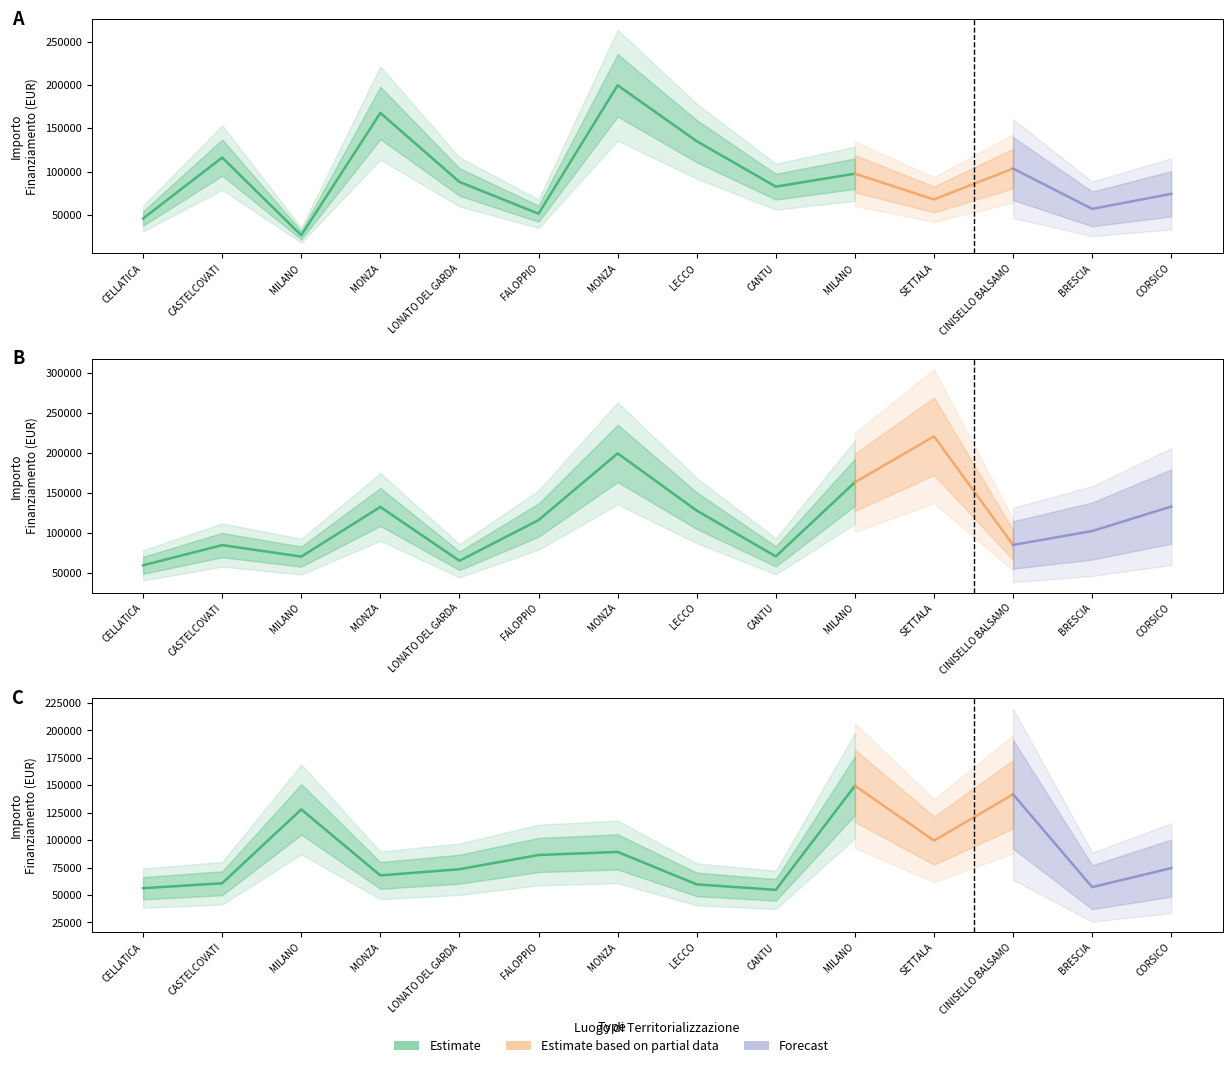

Does the chart have visible grid lines?

No